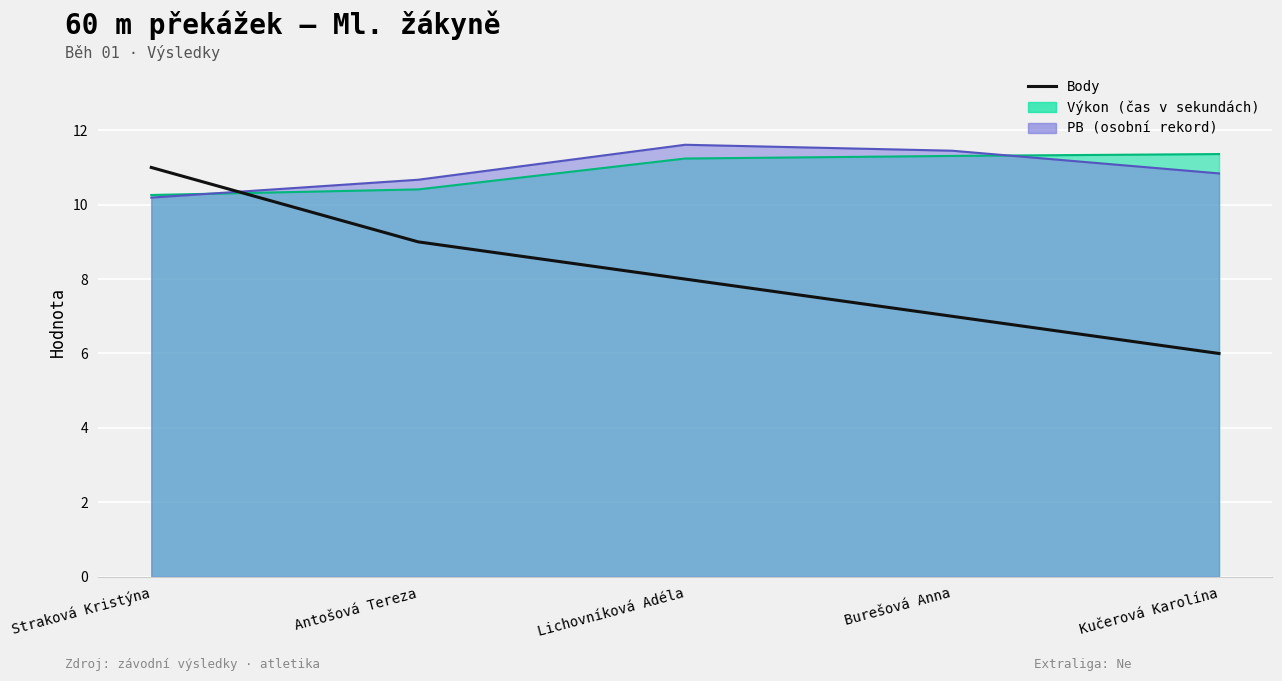

Which has a higher value, Antošová Tereza or Straková Kristýna?

Straková Kristýna